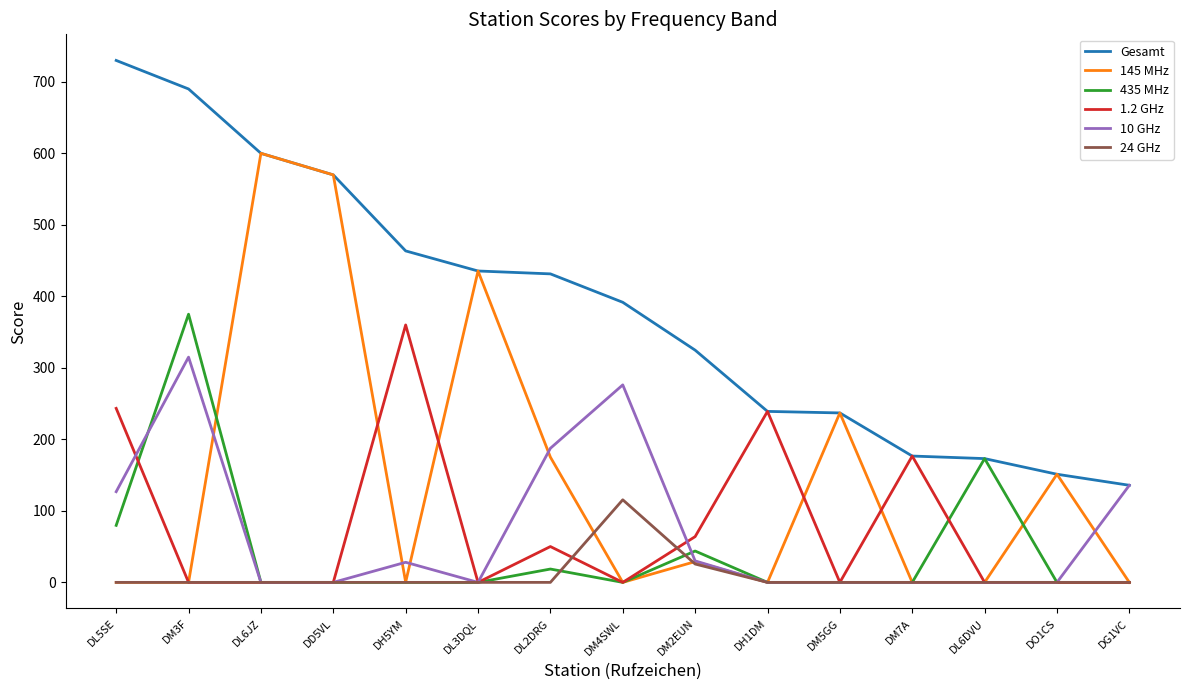

What are all the series names shown in the legend?

Gesamt, 145 MHz, 435 MHz, 1.2 GHz, 10 GHz, 24 GHz